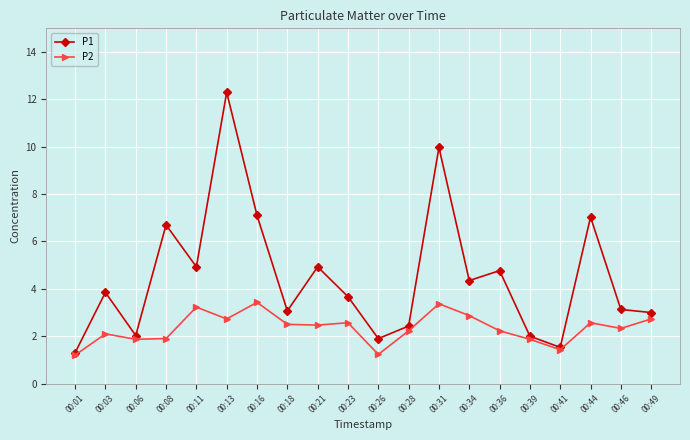

Count the number of data series in this chart.

2